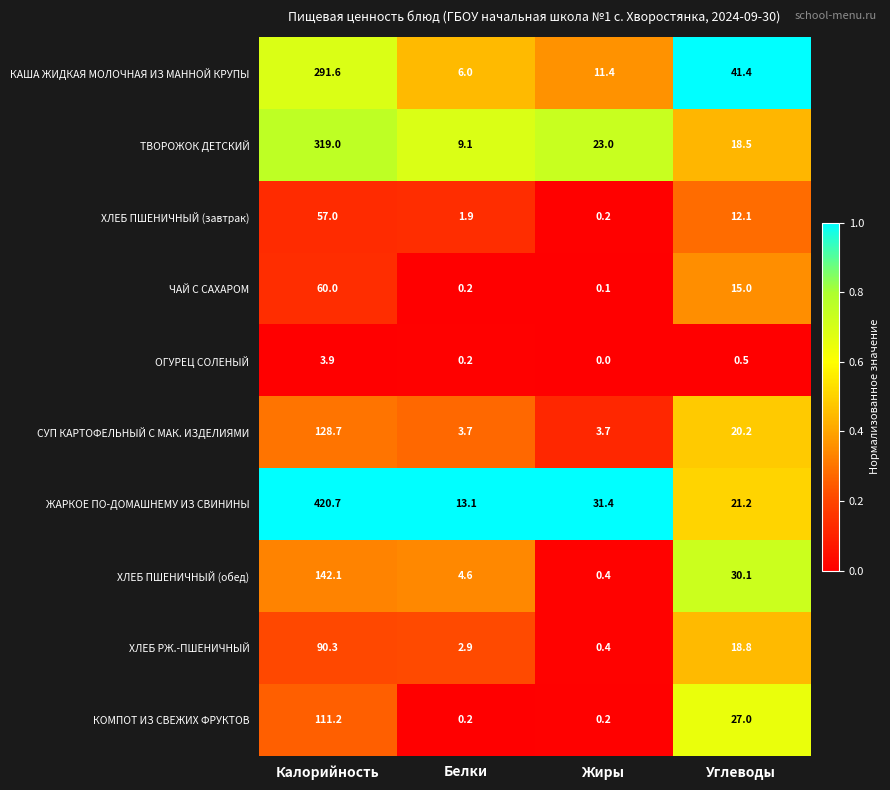

Is it true that ЖАРКОЕ ПО-ДОМАШНЕМУ ИЗ СВИНИНЫ equals 420.7 at Калорийность?

True